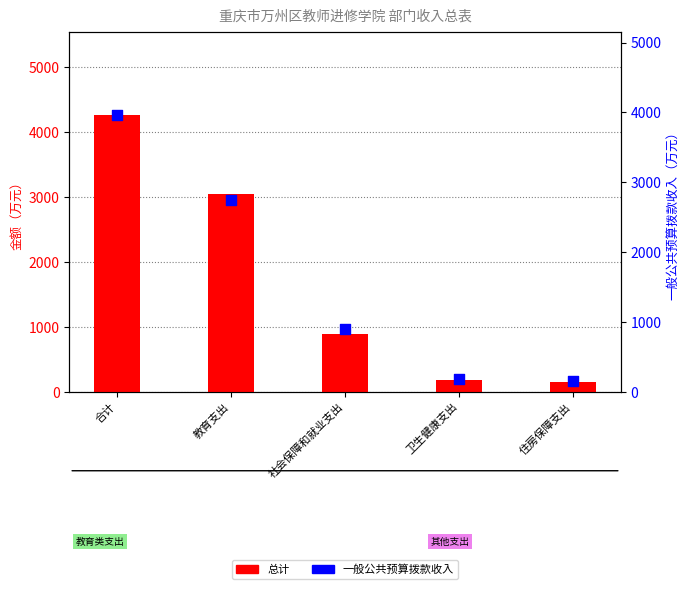

At which category is the sum across all series the highest?

合计